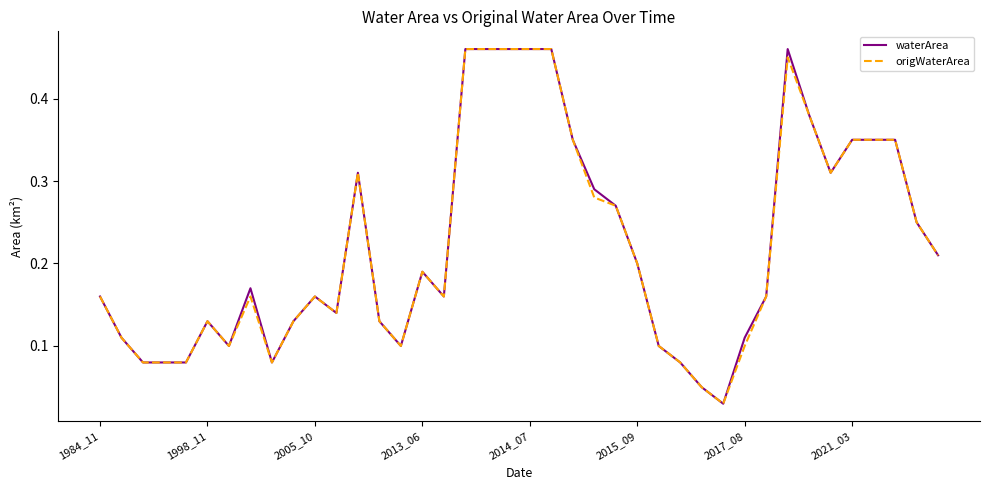

What are all the series names shown in the legend?

waterArea, origWaterArea